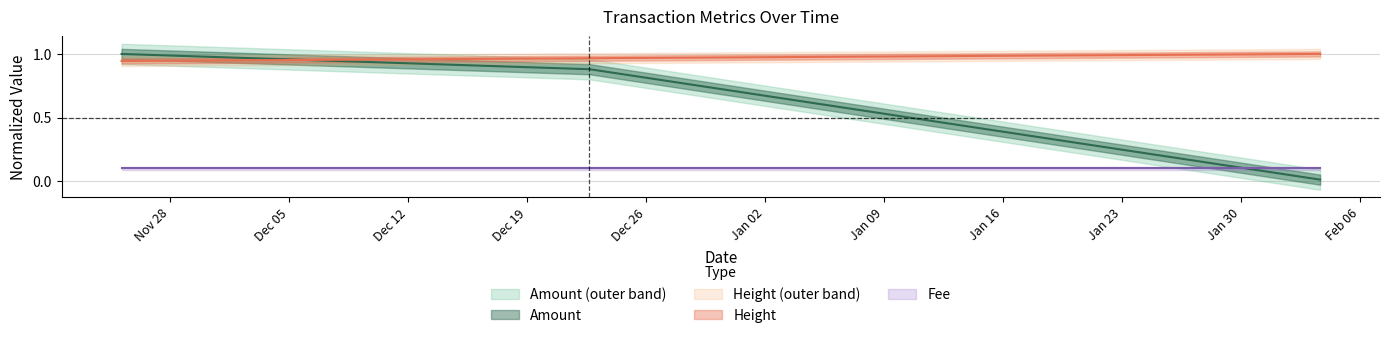

Which series ends up on top after the final intersection of Amount and Height?

Height